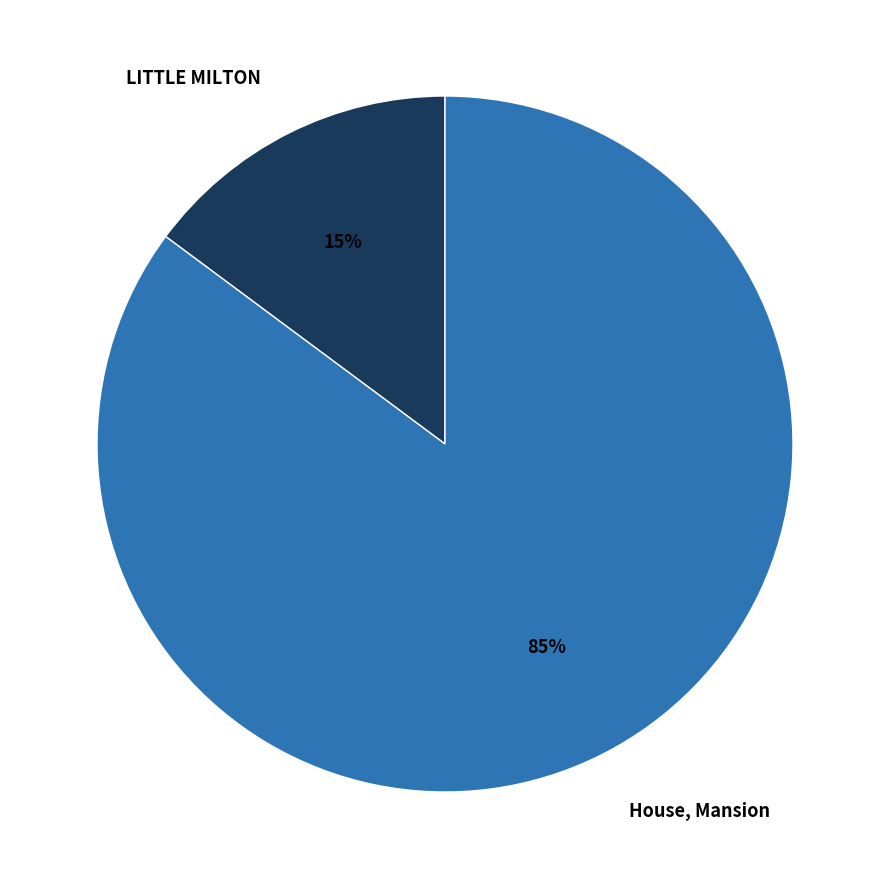

Which slice is the smallest?

LITTLE MILTON